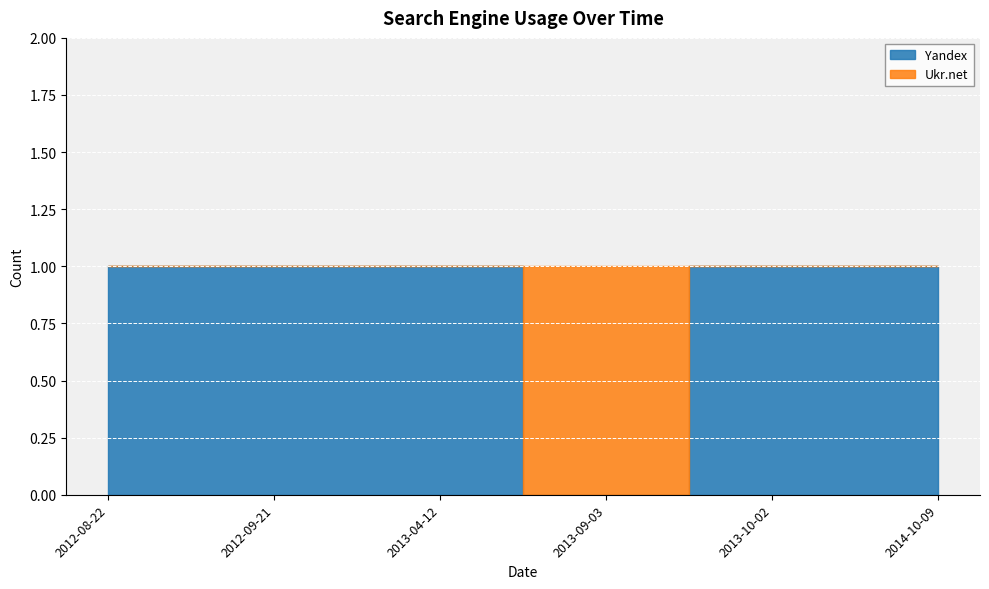

Is it true that Yandex equals 1 at 2012-08-22?

True